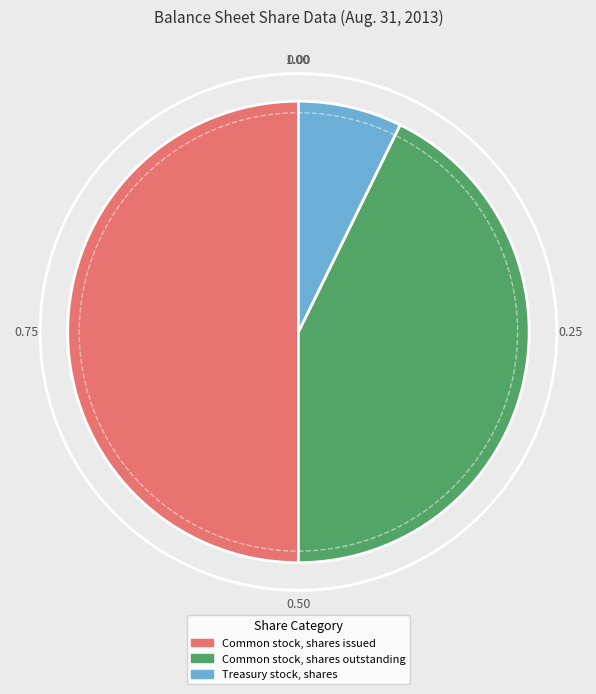

Rank the categories by value from lowest to highest.

Treasury stock, shares, Common stock, shares outstanding, Common stock, shares issued